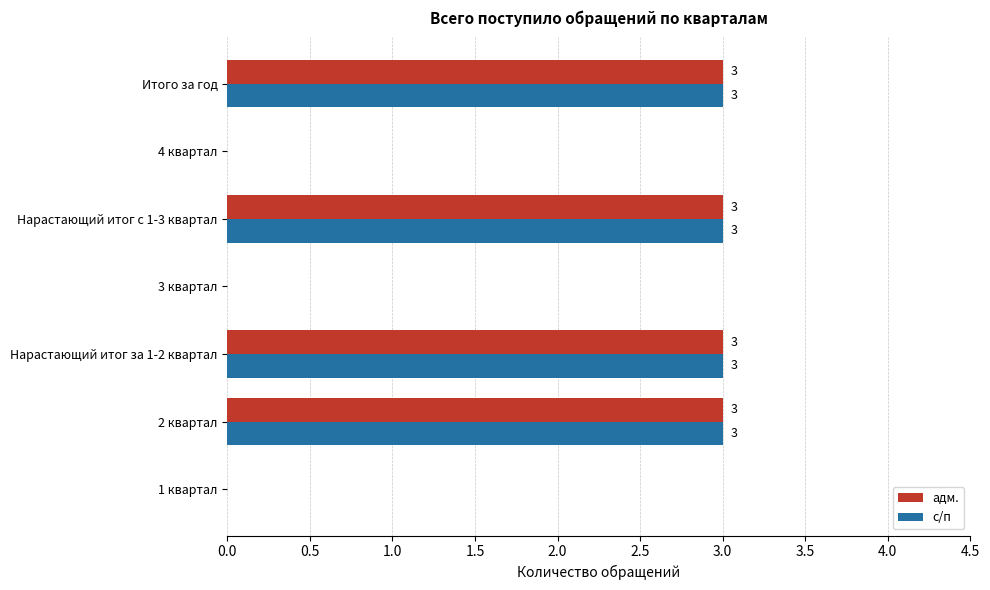

The с/п series shows 0 at 1 квартал. True or false?

True